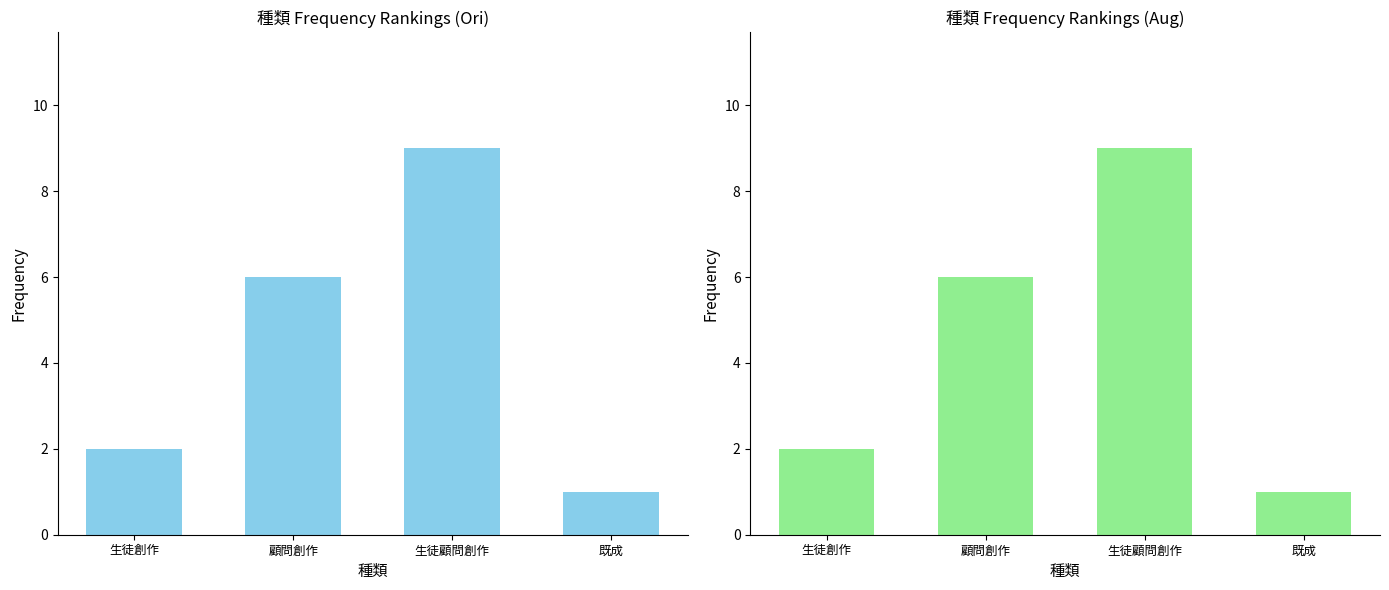

Which category has the highest value across all series?

生徒顧問創作